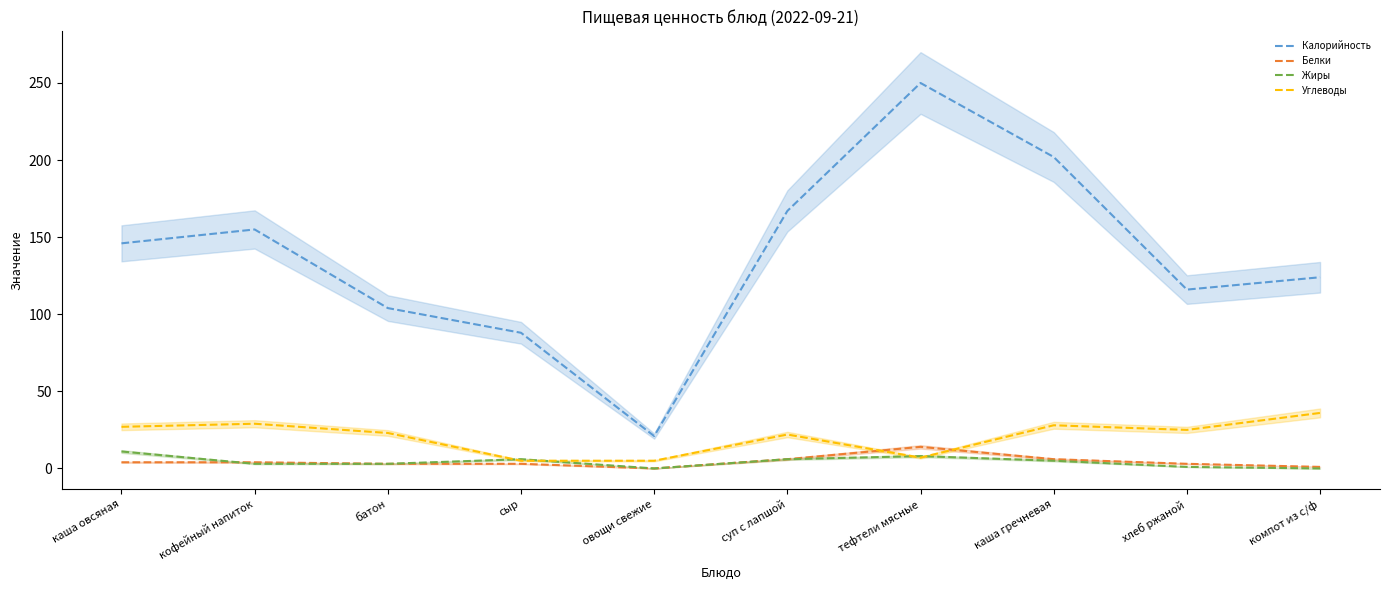

Rank the series at каша гречневая from highest to lowest value.

Калорийность, Углеводы, Белки, Жиры